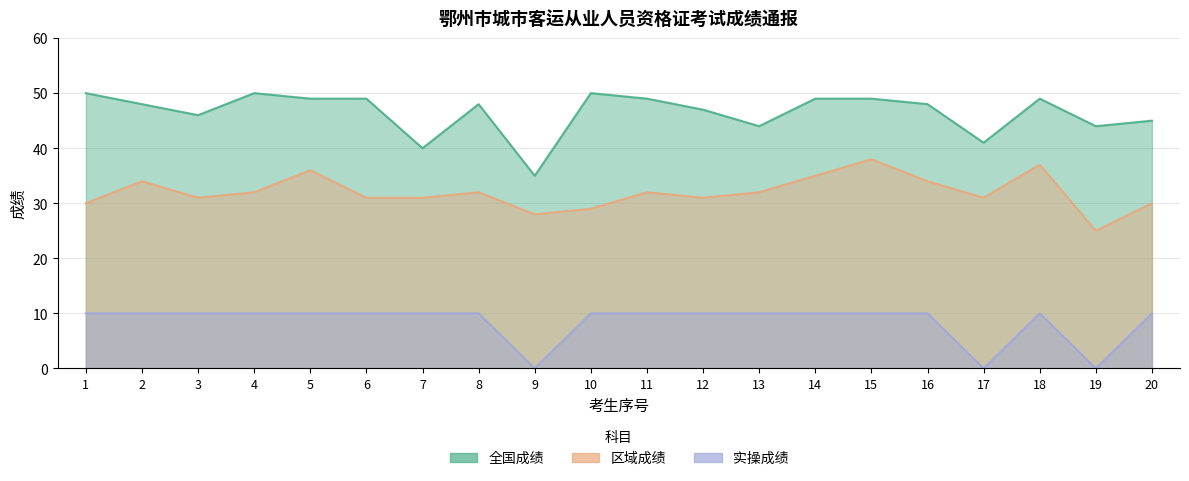

True or false: 区域成绩 and 实操成绩 cross at least once.

False